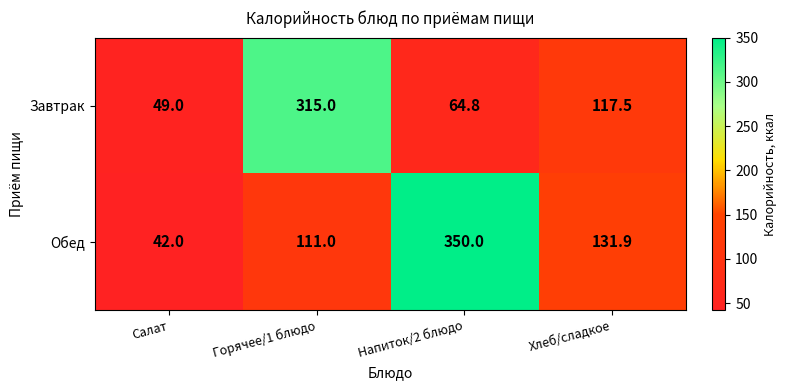

What is the difference between the maximum and minimum values in the Завтрак series?

266.0